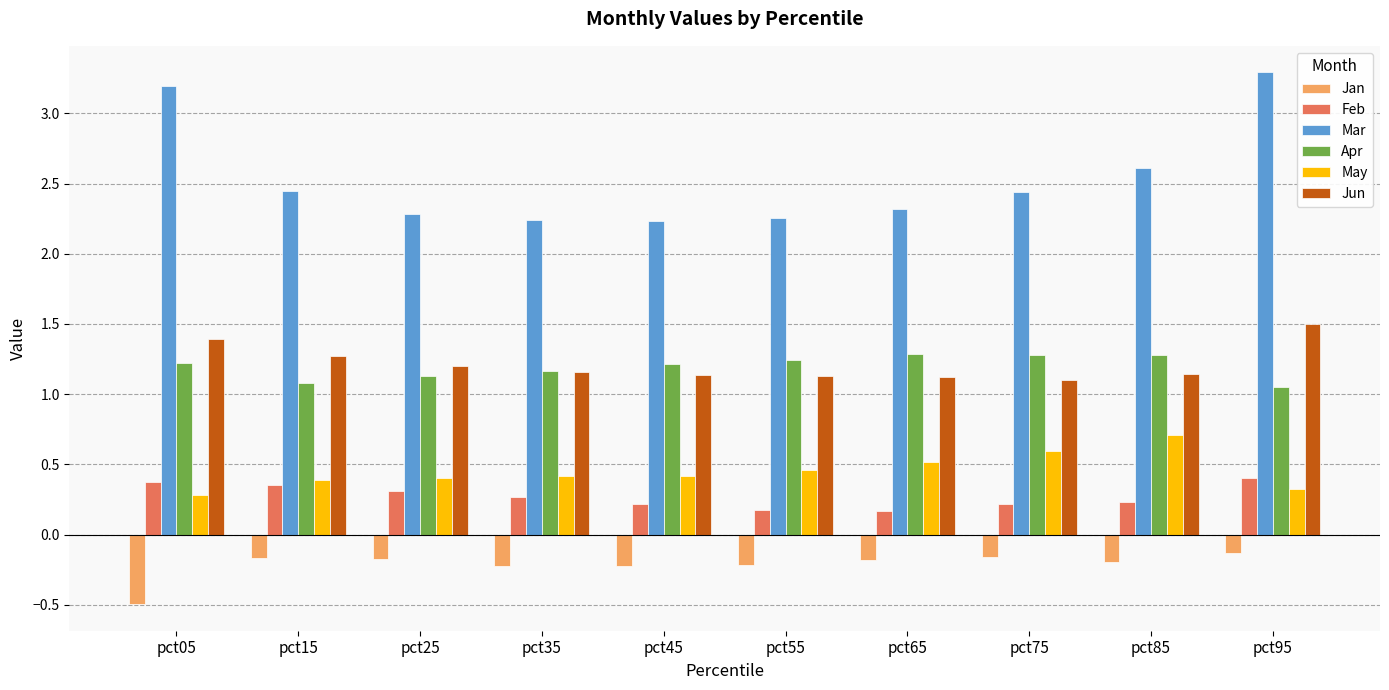

The Apr series shows 1.1 at pct95. True or false?

True